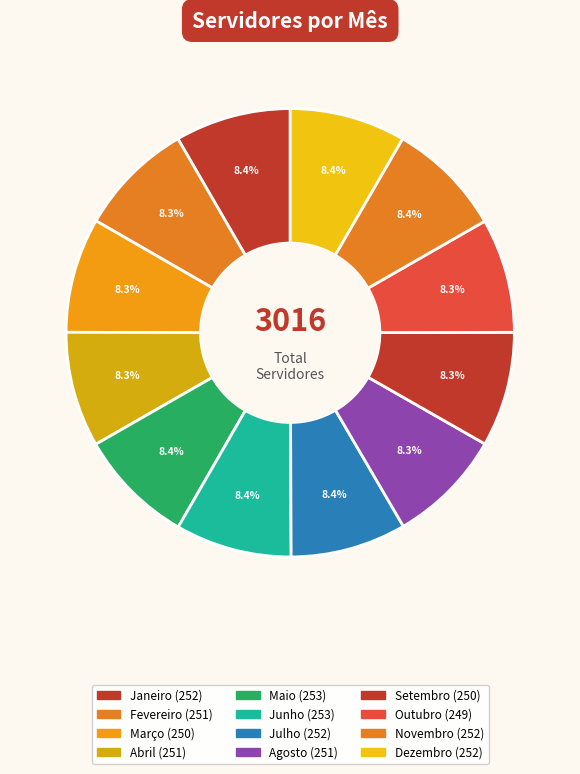

Count the number of slices in the pie.

12